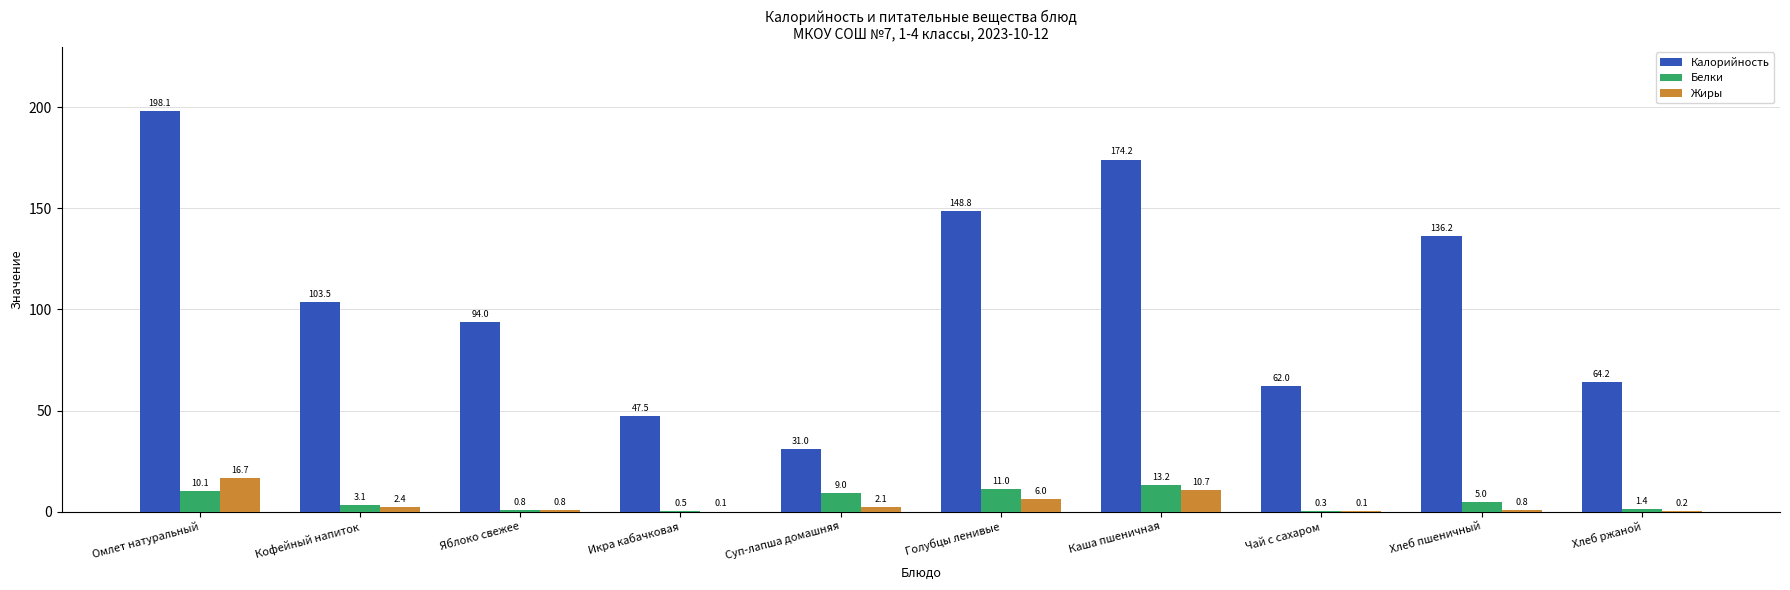

The value of Жиры at Чай с сахаром is 0.1. True or false?

True